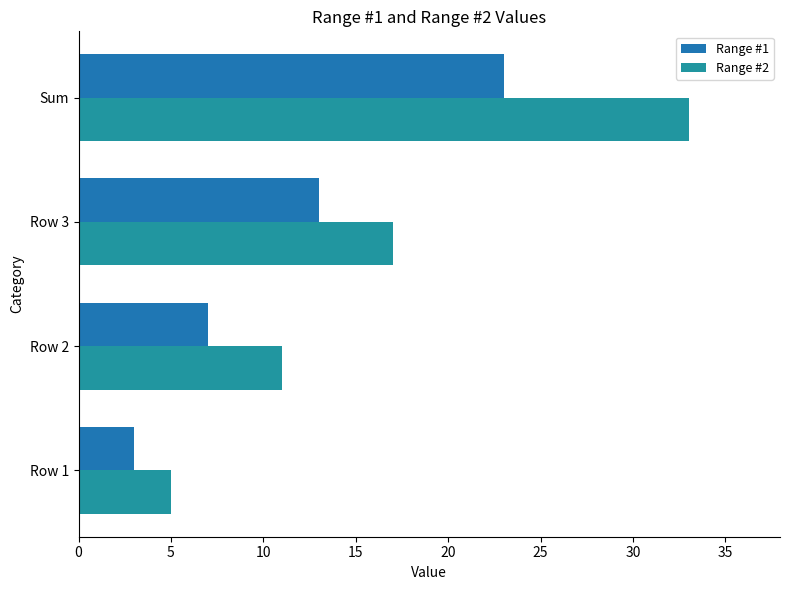

What is the difference between the second highest and minimum values in the Range #1 series?

10